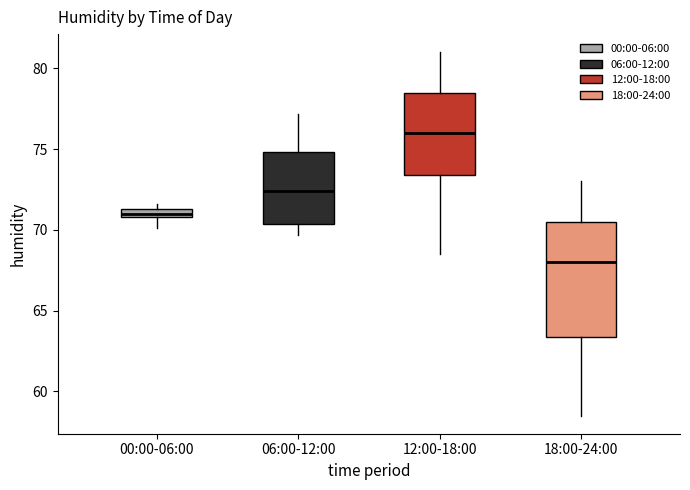

Which box's median line is the lowest?

18:00-24:00